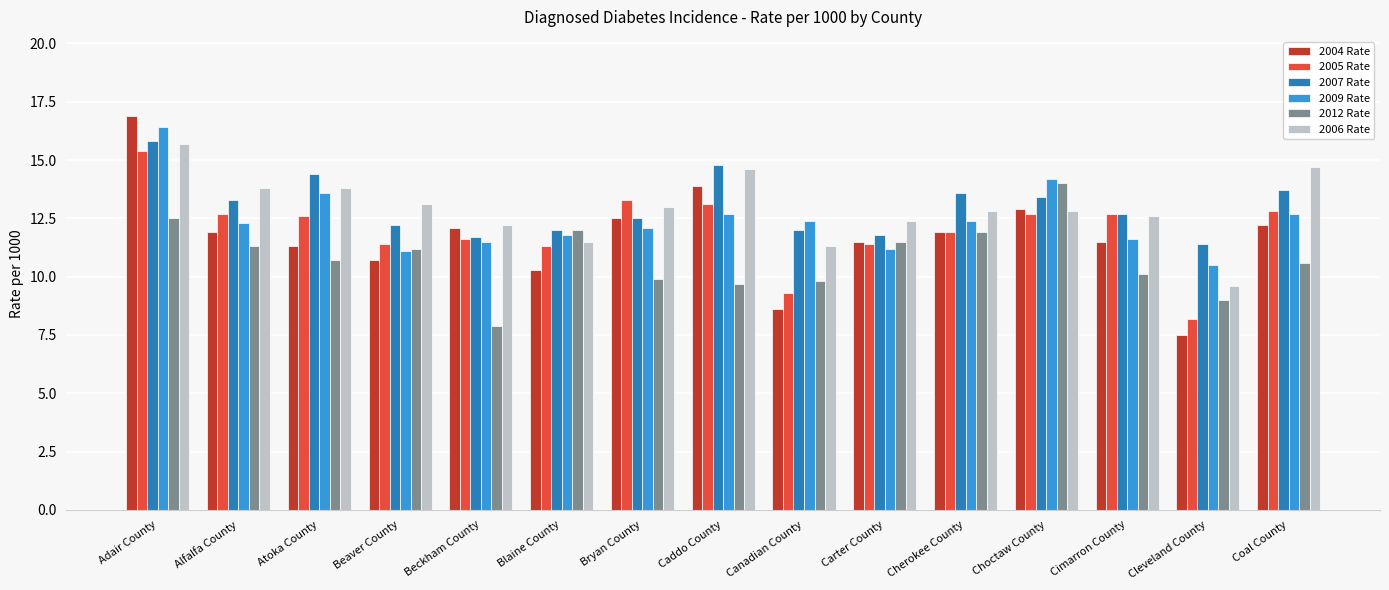

Is the value of 2006 Rate at Atoka County greater than the value of 2012 Rate at Adair County?

Yes